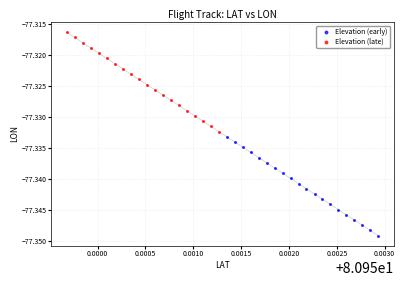

Which series reaches the maximum Y coordinate?

Elevation (late)